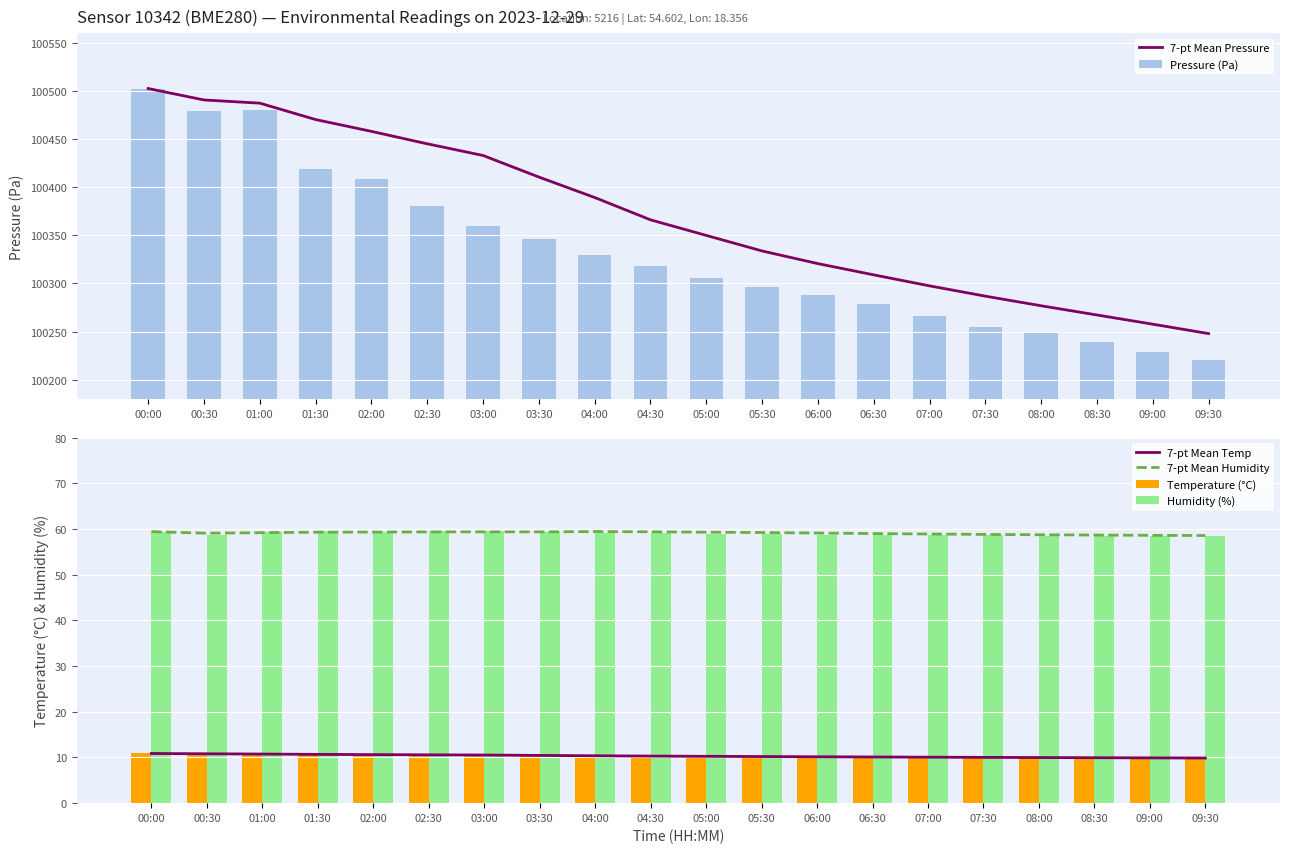

Reading left to right, what are all the values shown in this chart?

7-pt Mean Pressure: 100502.6	100490.7	100487.4	100470.4	100458.1	100445.2	100433.0	100410.6	100389.4	100366.2	100349.9	100333.8	100320.6	100308.9	100297.5	100286.8	100276.8	100267.2	100257.6	100247.9
Pressure (Pa): 100502.6	100478.8	100480.8	100419.2	100409.0	100380.5	100360.2	100345.8	100330.0	100318.4	100305.6	100295.9	100288.3	100278.5	100265.8	100255.0	100248.4	100238.6	100228.9	100220.0
7-pt Mean Temp: 10.9	10.8	10.7	10.7	10.6	10.6	10.5	10.4	10.4	10.3	10.3	10.2	10.2	10.1	10.1	10.0	10.0	9.9	9.9	9.9
7-pt Mean Humidity: 59.4	59.1	59.2	59.3	59.3	59.4	59.4	59.4	59.4	59.4	59.3	59.2	59.1	59.0	58.9	58.8	58.7	58.7	58.6	58.6
Temperature (°C): 10.9	10.7	10.6	10.5	10.4	10.3	10.3	10.2	10.2	10.2	10.1	10.1	10.0	10.0	9.9	9.9	9.9	9.8	9.8	9.8
Humidity (%): 59.4	58.7	59.4	59.6	59.4	59.5	59.5	59.4	59.2	59.1	59.0	58.9	58.8	58.7	58.6	58.6	58.5	58.5	58.5	58.5